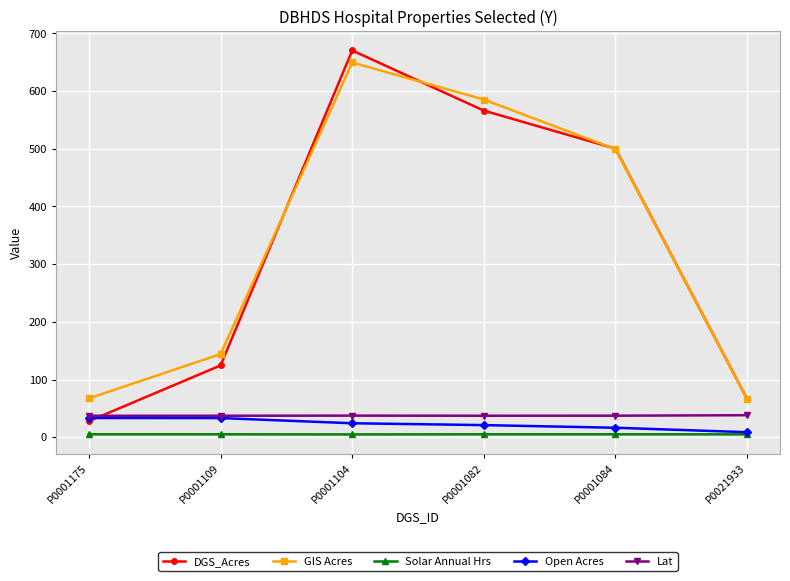

The DGS_Acres series shows 27.9 at P0001175. True or false?

True